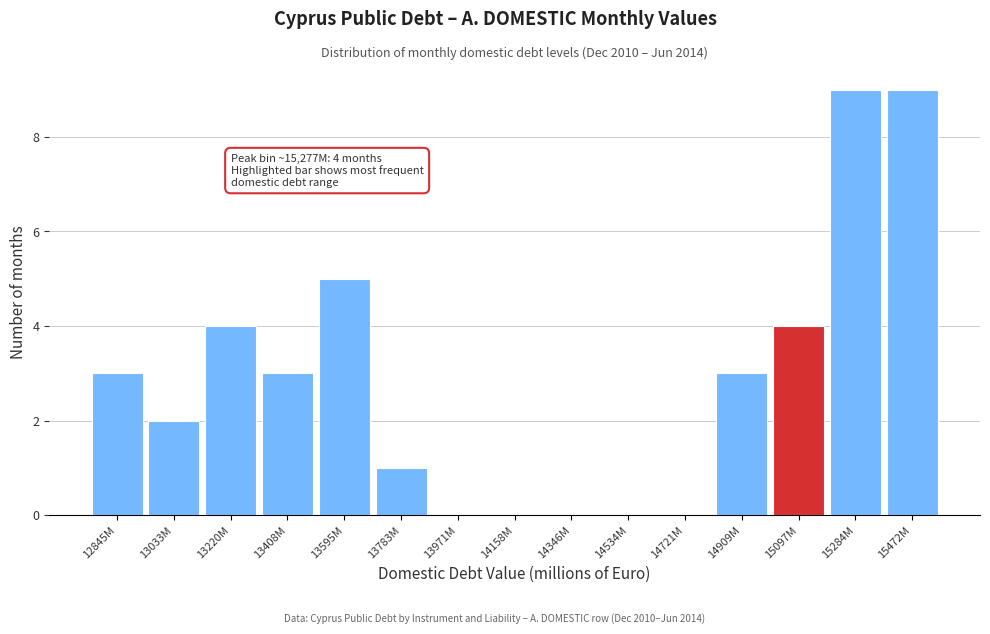

Reading left to right, transcribe all the data shown in this chart.

12845M=3	13033M=2	13220M=4	13408M=3	13595M=5	13783M=1	13971M=0	14158M=0	14346M=0	14534M=0	14721M=0	14909M=3	15097M=4	15284M=9	15472M=9